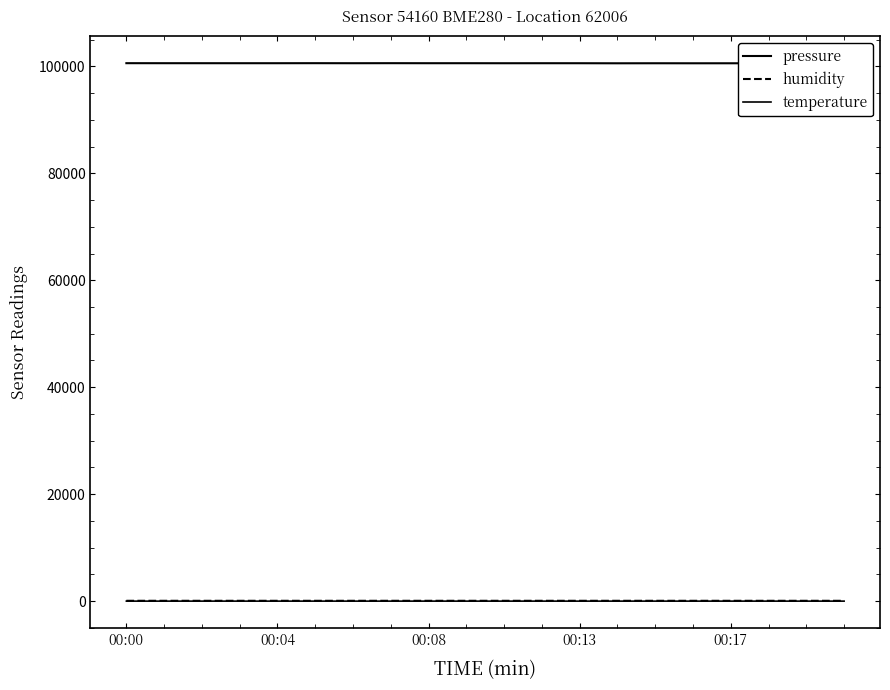

How many interior local peaks does the pressure series have?

6